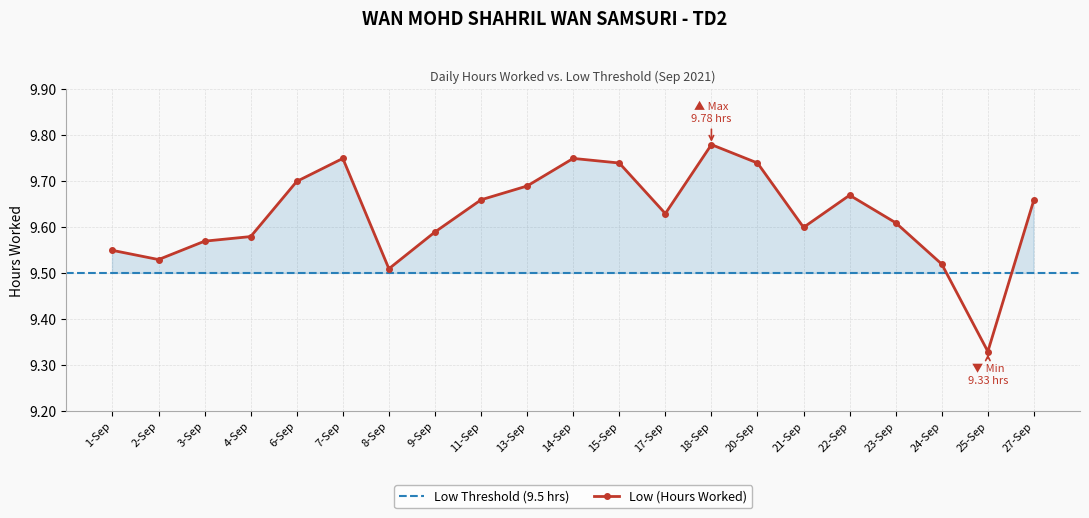

What is the ratio of the value at 8-Sep to the value at 4-Sep?

1.0